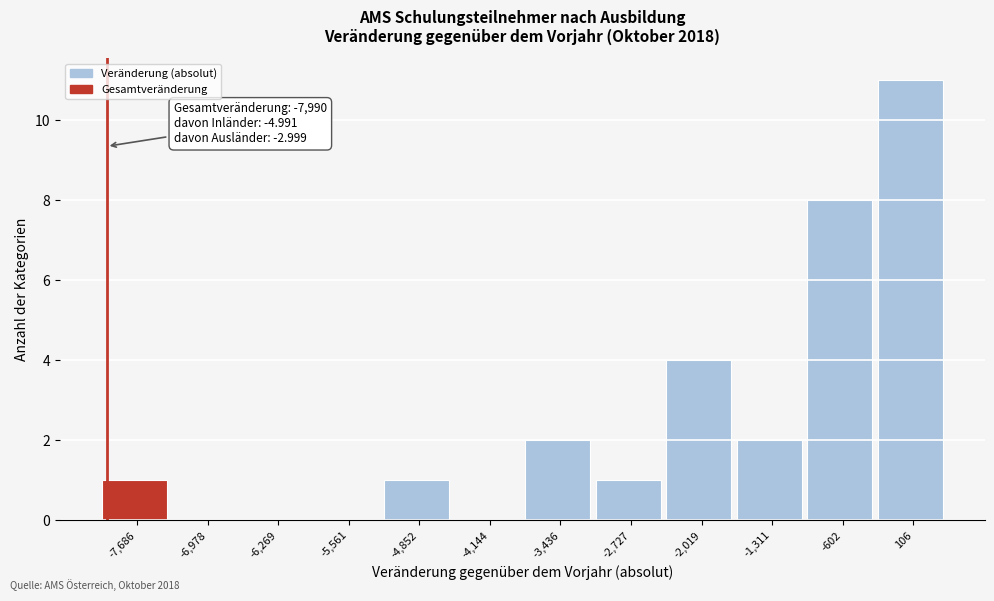

Over which range of the x-axis is the bar tallest?

-200 to 500